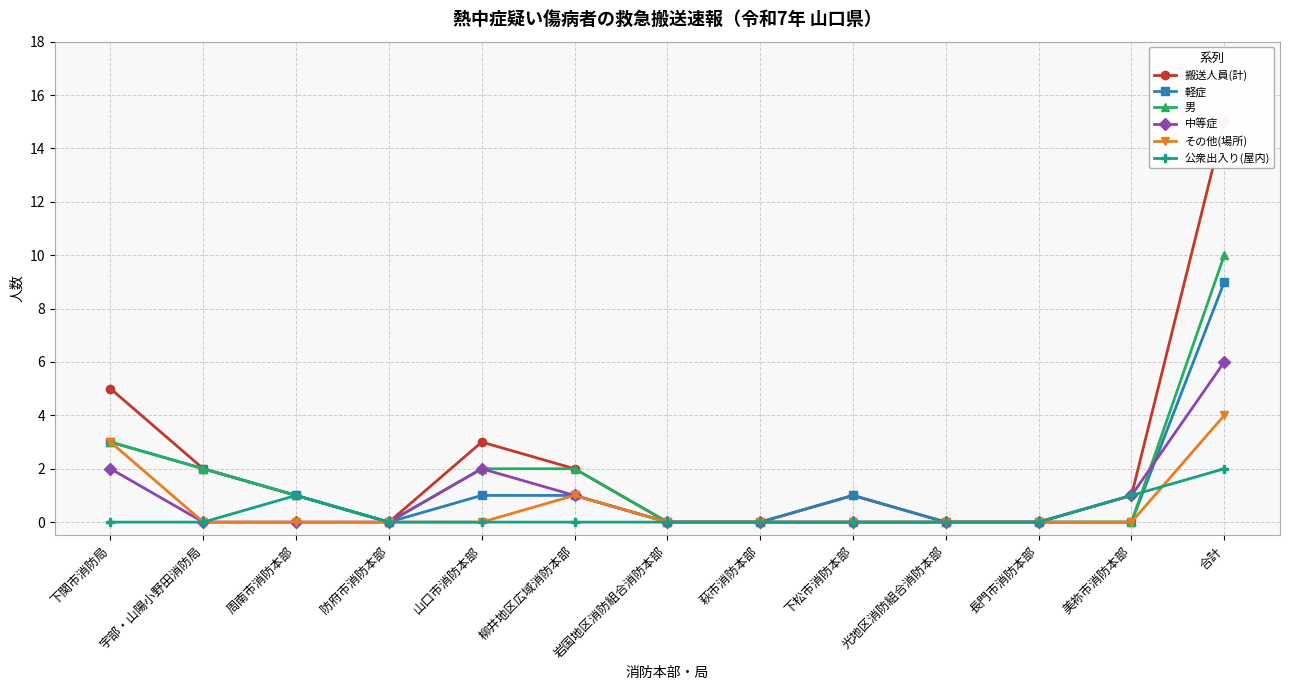

Which series has the largest range (max minus min)?

搬送人員(計)